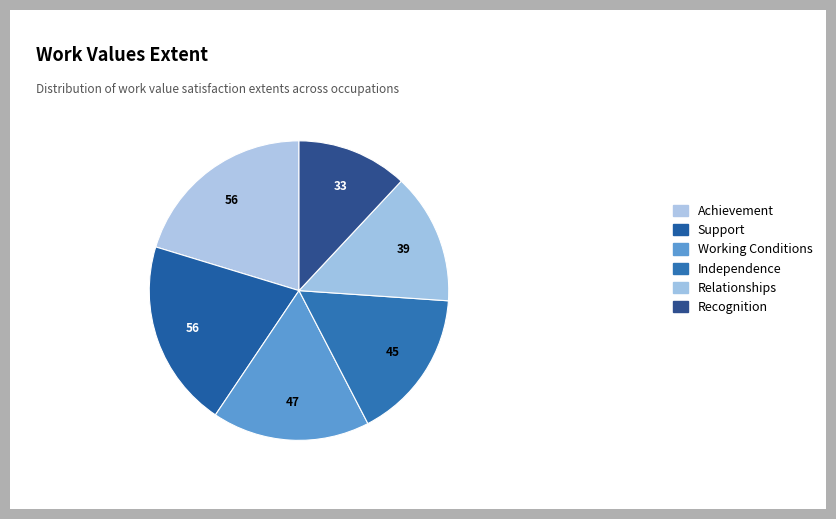

How many slices are in this pie chart?

6